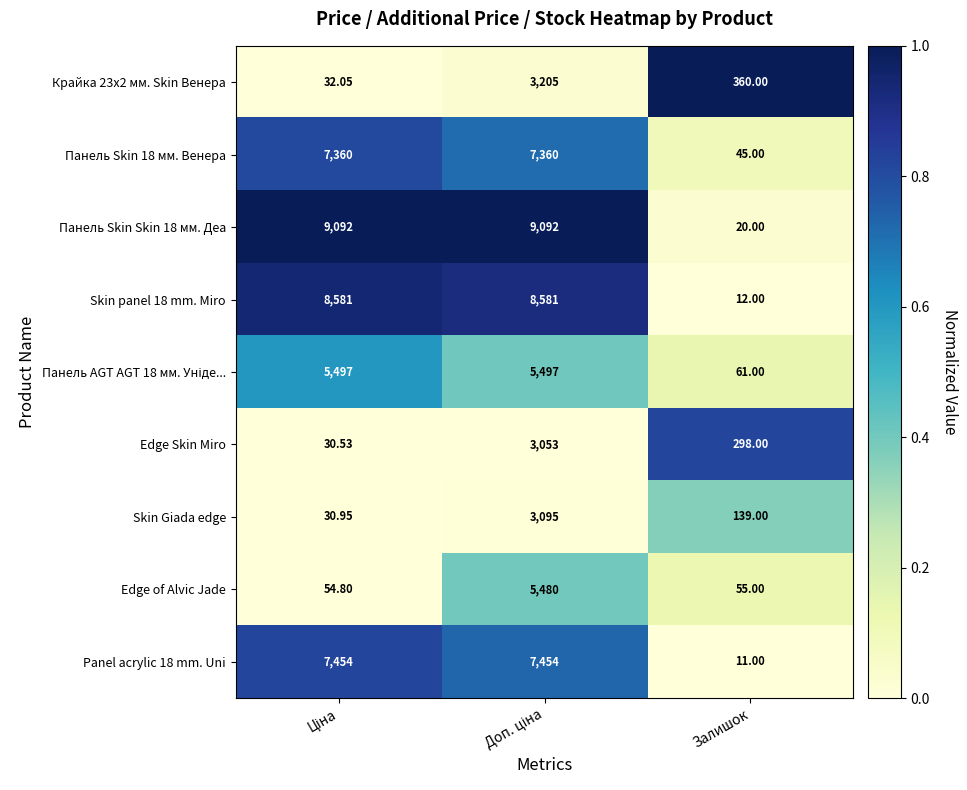

Which label corresponds to the smallest value in the chart?

Залишок